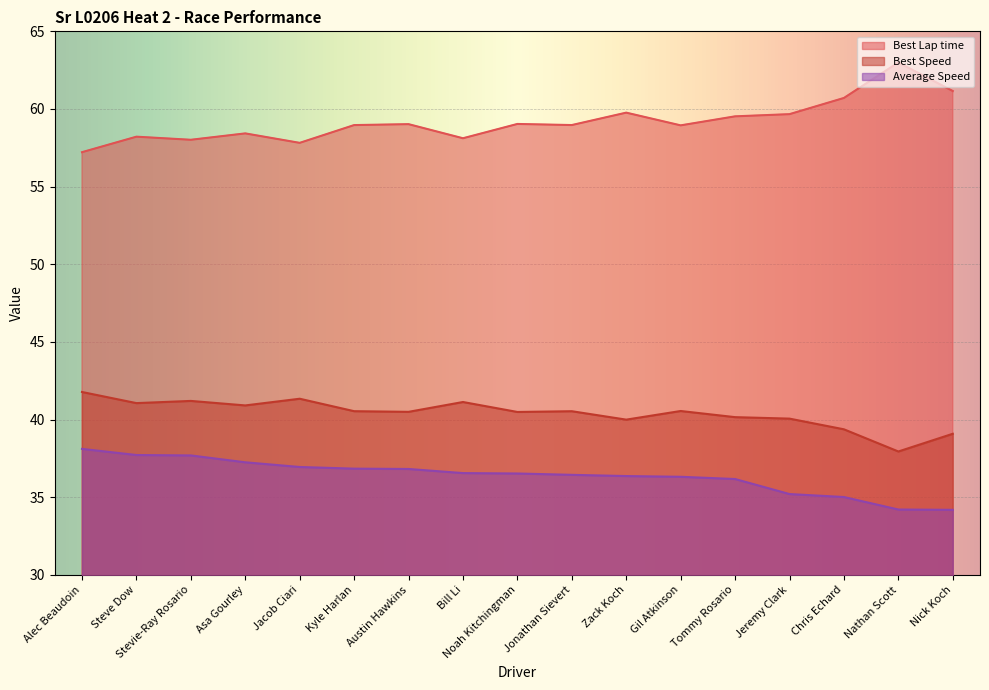

Reading right to left, what are all the values shown in this chart?

Best Lap time: 61.2	63.0	60.7	59.7	59.5	58.9	59.8	59.0	59.0	58.1	59.0	59.0	57.8	58.4	58.0	58.2	57.2
Best Speed: 39.1	37.9	39.4	40.1	40.2	40.6	40.0	40.5	40.5	41.1	40.5	40.5	41.3	40.9	41.2	41.1	41.8
Average Speed: 34.2	34.2	35.0	35.2	36.2	36.3	36.4	36.4	36.5	36.6	36.8	36.8	36.9	37.2	37.7	37.7	38.1